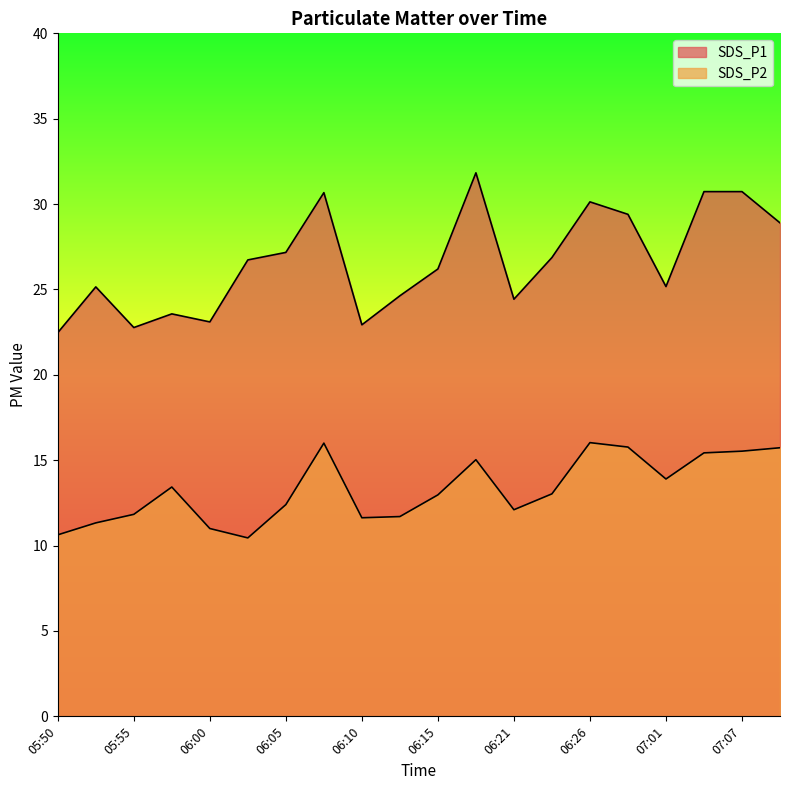

What is the minimum value for SDS_P2?

10.4